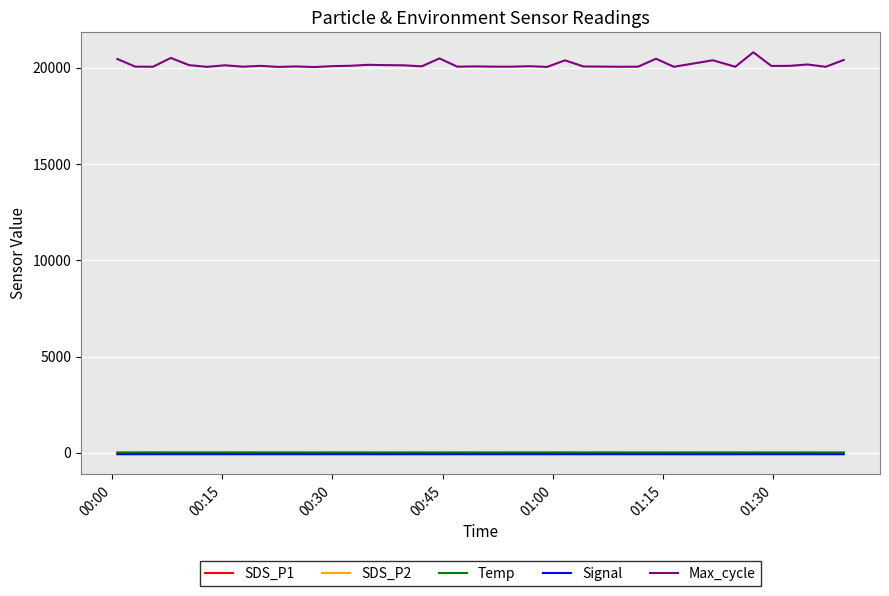

Which series has the widest spread of values?

Max_cycle